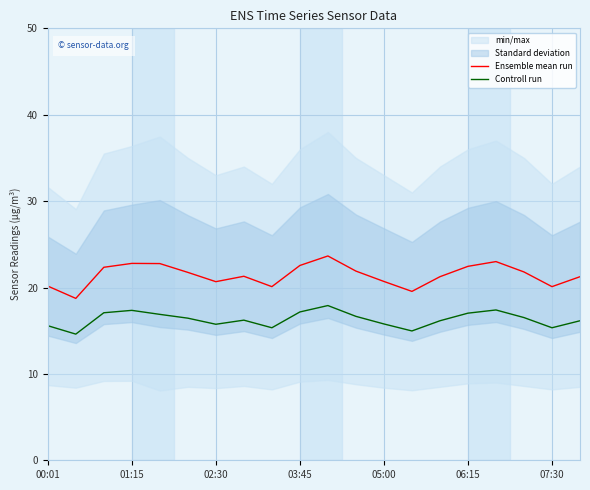

What is the minimum value shown in the chart?

14.6